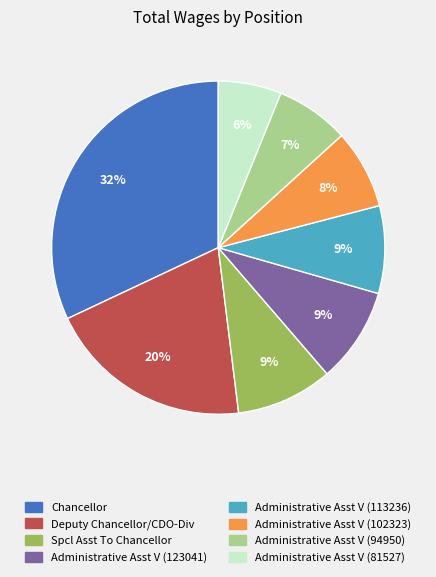

Between Deputy Chancellor/CDO-Div and Spcl Asst To Chancellor, which is larger?

Deputy Chancellor/CDO-Div